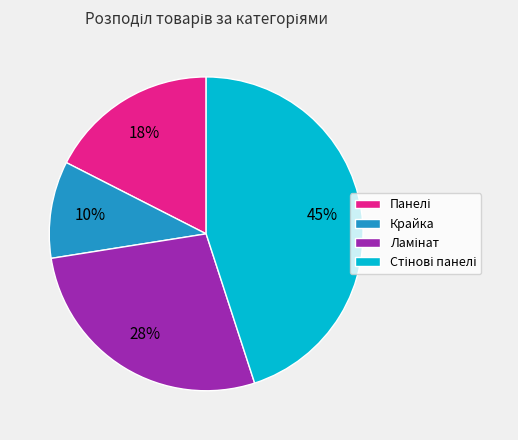

Is it true that Крайка is 10% of the pie?

True